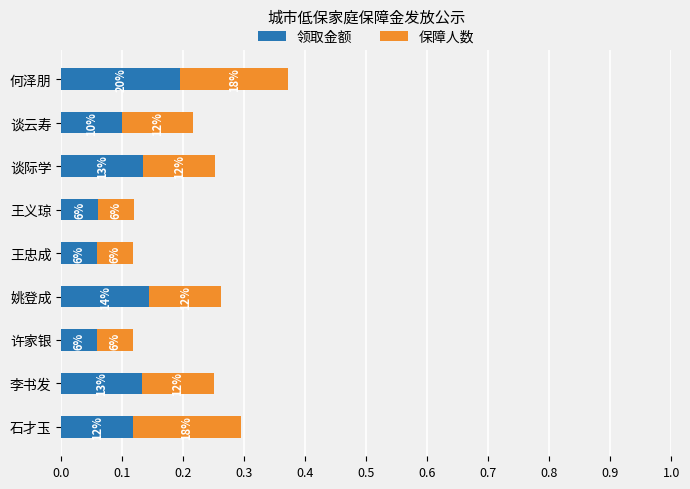

What is the maximum value for 领取金额?

0.2